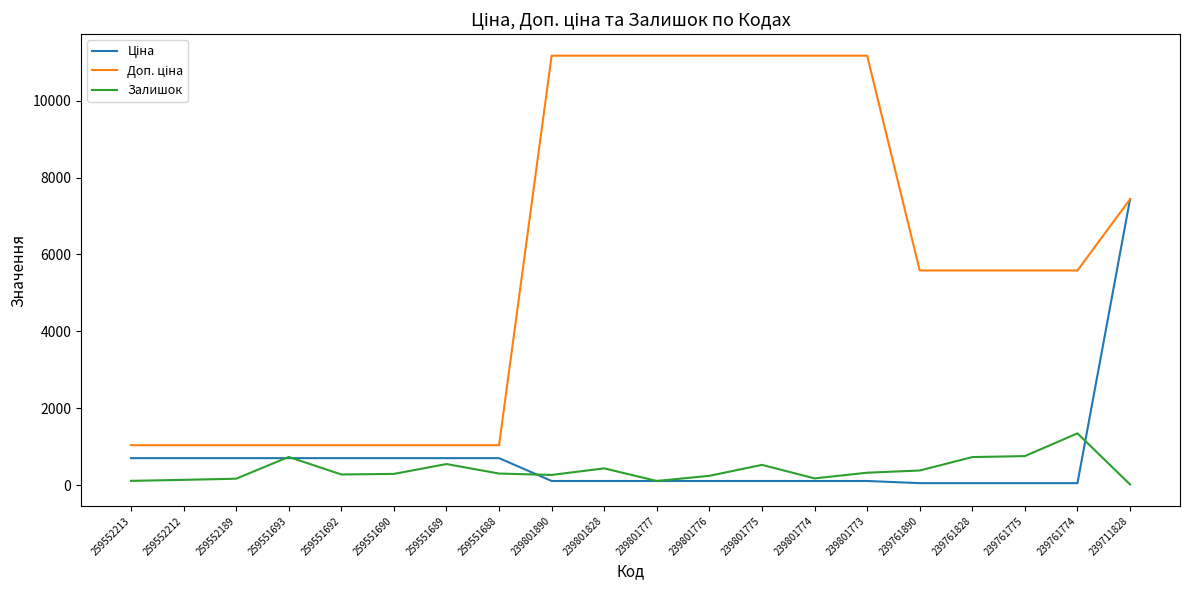

Count the number of categories in the chart.

20